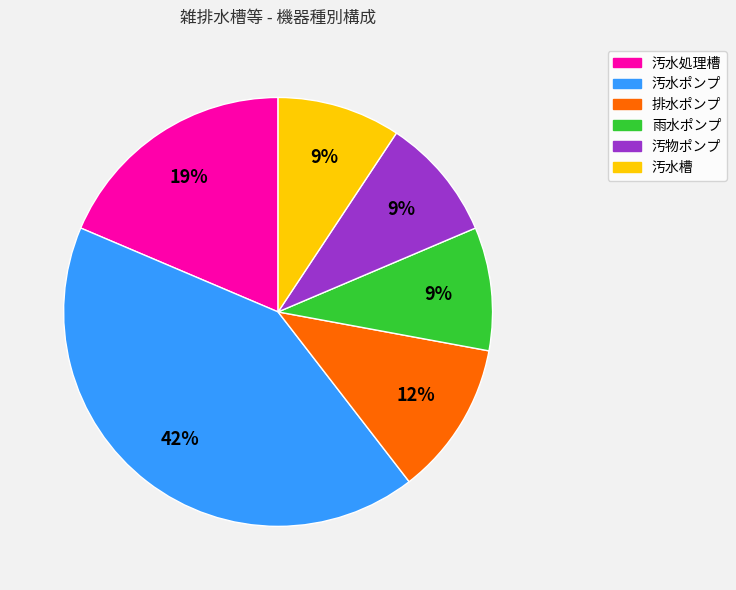

Do 汚水槽 and 雨水ポンプ together represent more than half of the pie?

No